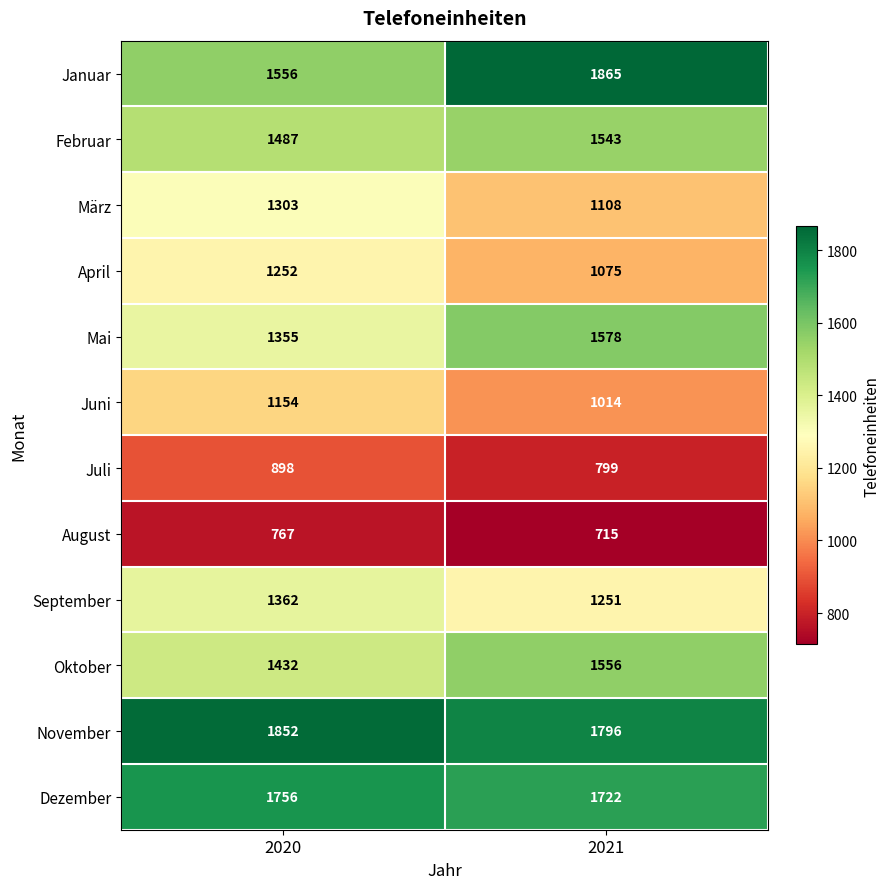

What is the spread (max minus min) of values at 2021?

1150